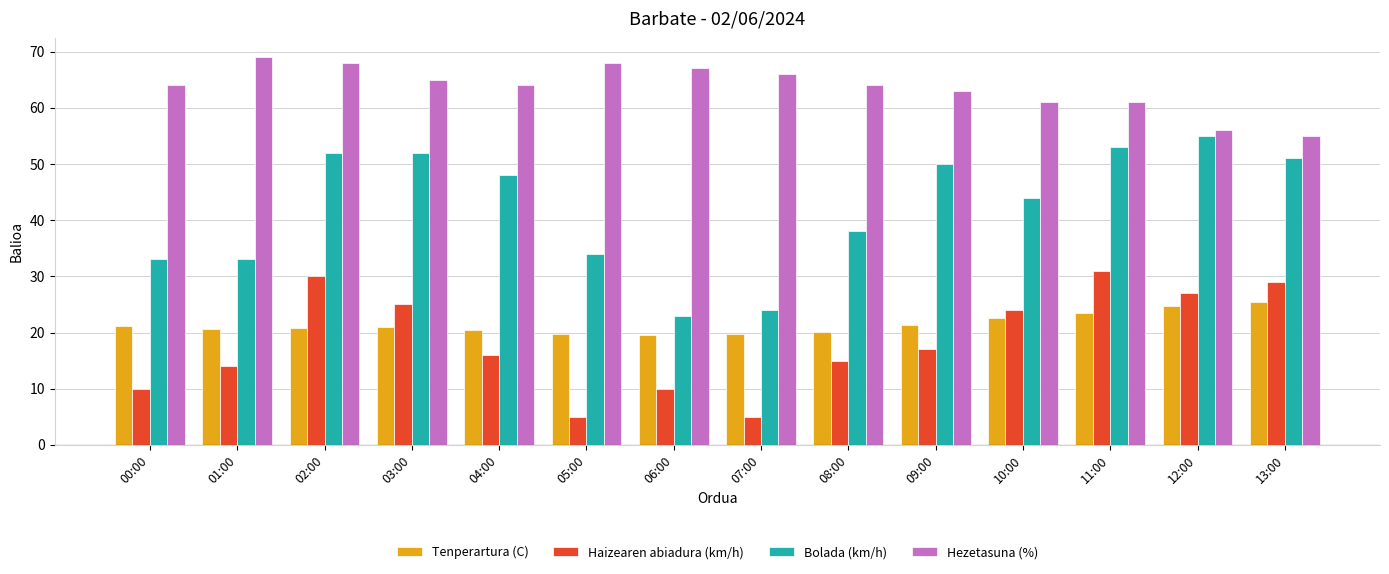

What is the average value of the Haizearen abiadura (km/h) series?

18.4